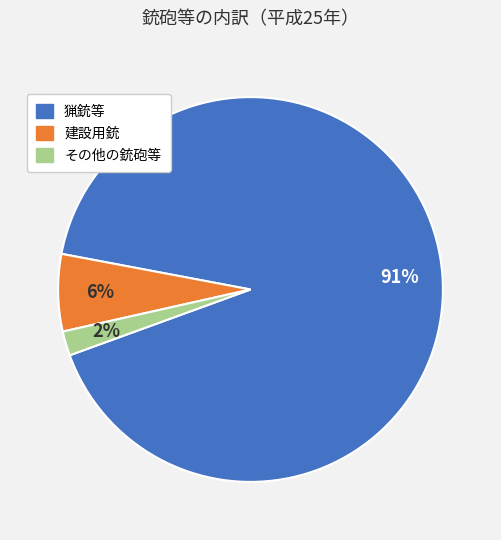

Combined, do 猟銃等 and 建設用銃 account for over 50%?

Yes